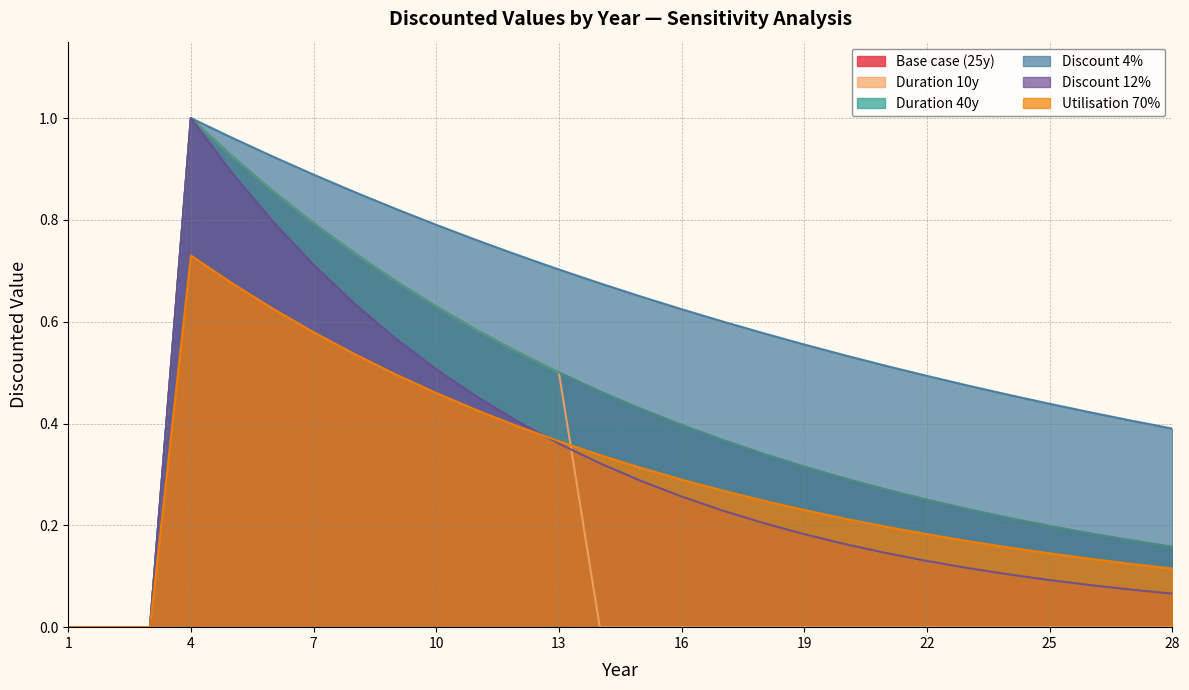

What are all the series names shown in the legend?

Base case (25y), Duration 10y, Duration 40y, Discount 4%, Discount 12%, Utilisation 70%